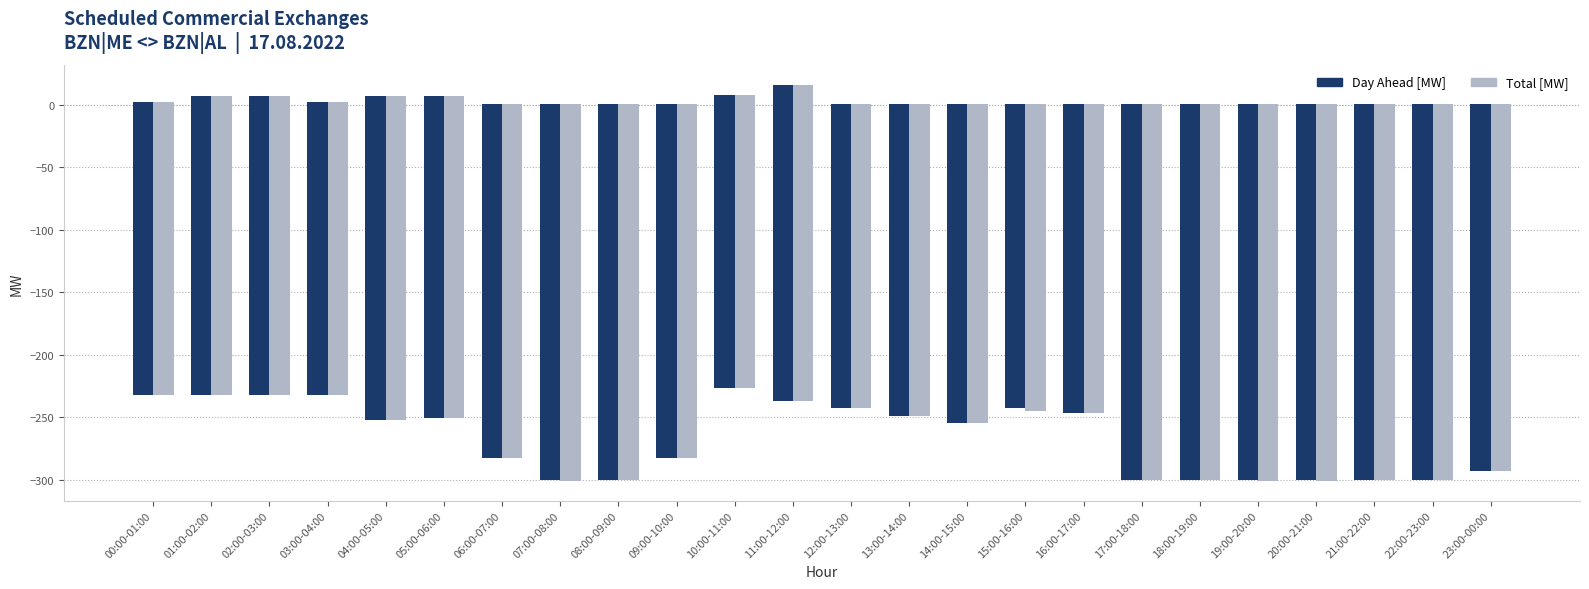

Reading right to left, what are all the values shown in this chart?

BZN|ME > BZN|AL Day Ahead [MW]: 1	1	1	1	1	1	1	1	1	1	1	1	16	8	1	1	1	1	7	7	2	7	7	2
BZN|ME > BZN|AL Total [MW]: 1	1	1	1	1	1	1	1	1	1	1	1	16	8	1	1	1	1	7	7	2	7	7	2
BZN|AL > BZN|ME Day Ahead [MW]: -293	-300	-300	-300	-300	-300	-300	-247	-243	-255	-249	-243	-237	-227	-283	-300	-300	-283	-251	-252	-232	-232	-232	-232
BZN|AL > BZN|ME Total [MW]: -293	-300	-300	-301	-301	-300	-300	-247	-245	-255	-249	-243	-237	-227	-283	-300	-301	-283	-251	-252	-232	-232	-232	-232